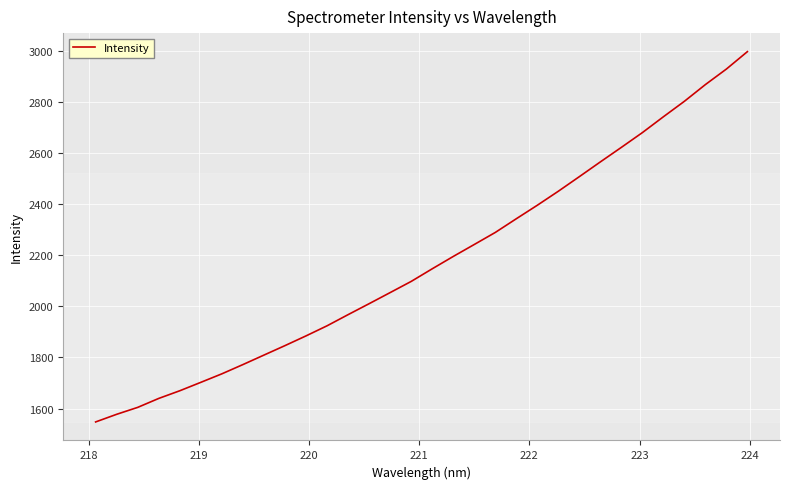

How many values are below 2147?

16